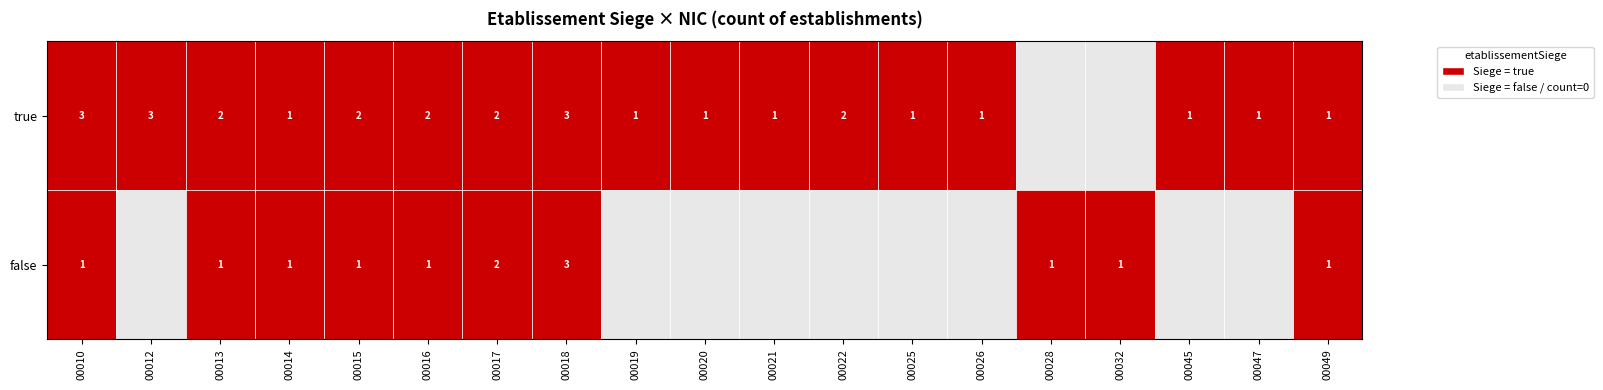

What is the greatest value displayed?

3